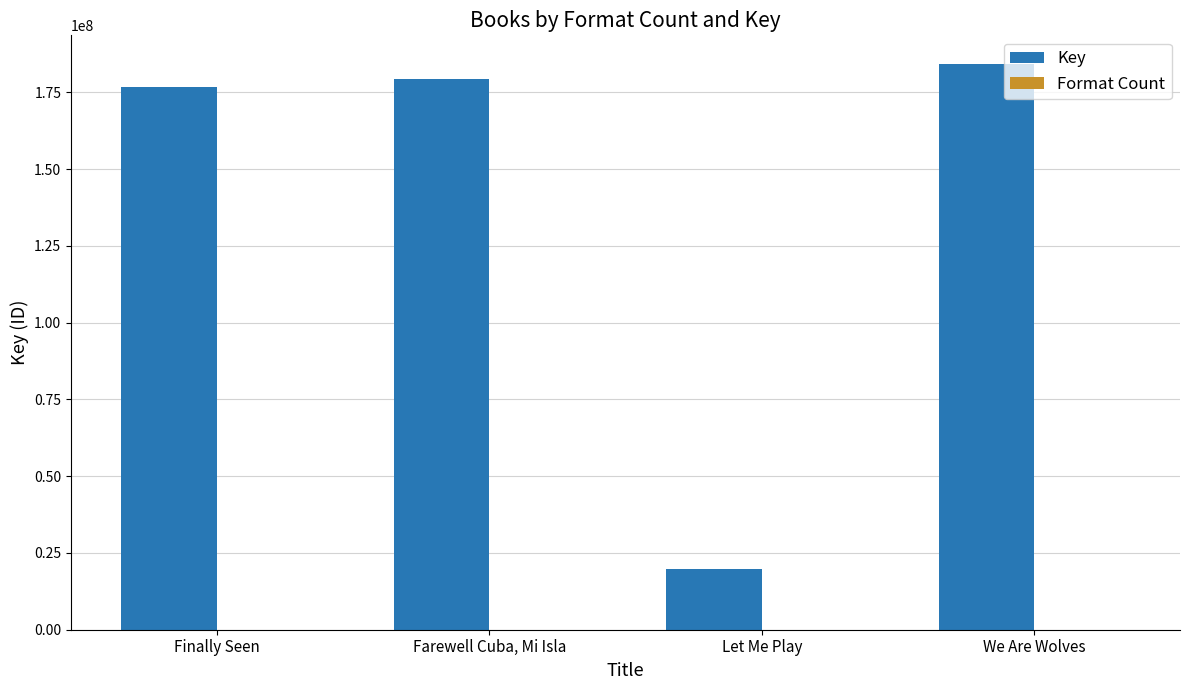

Which series changed the most between Farewell Cuba, Mi Isla and We Are Wolves?

Key